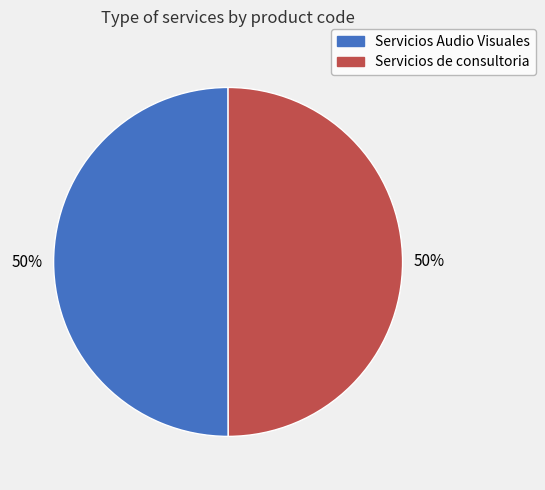

Approximately how many times larger is the value at Servicios de consultoria compared to Servicios Audio Visuales?

1.0